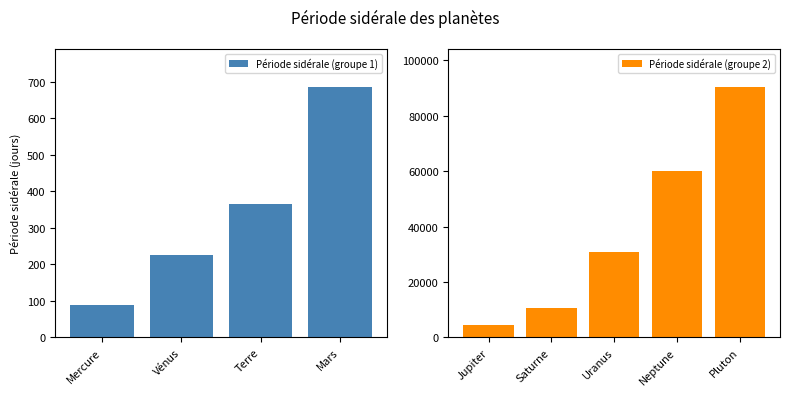

What is the label of the 7th bar from the right?

Terre